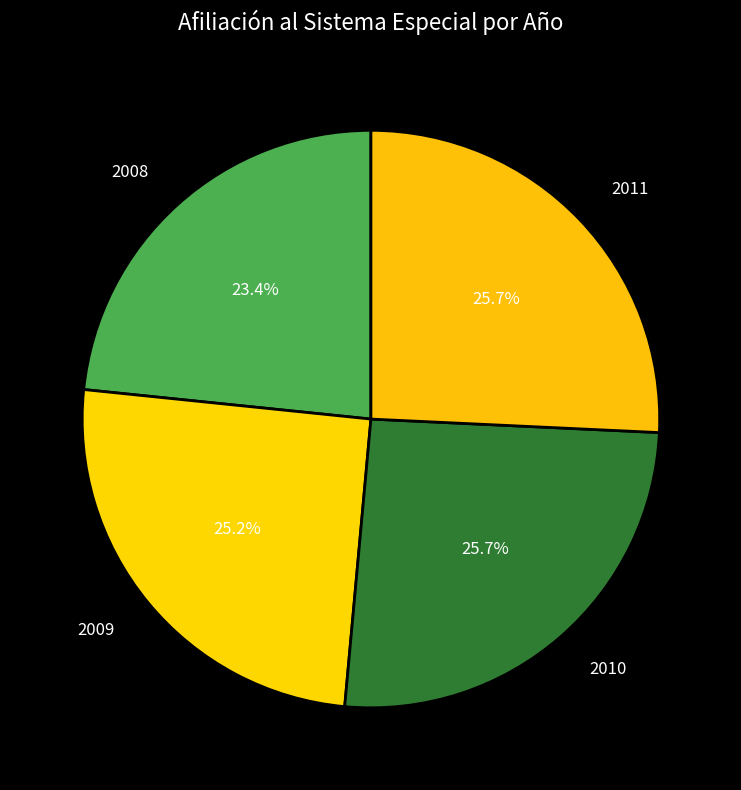

Count the number of slices in the pie.

4